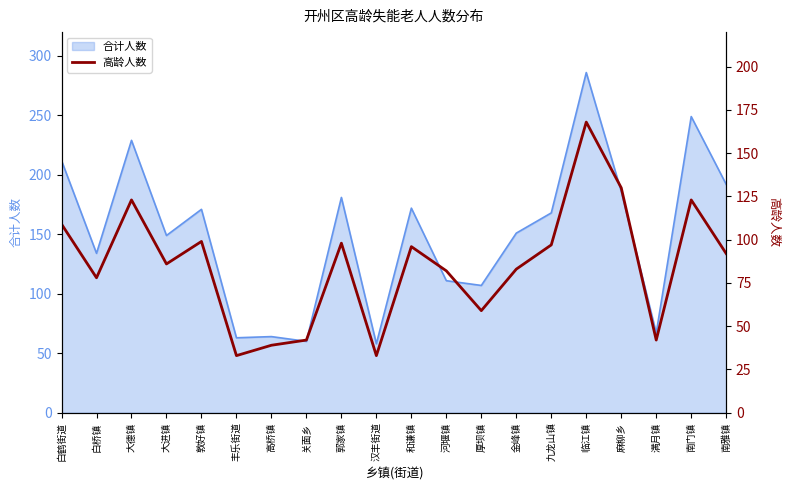

What position from the right is 临江镇?

5